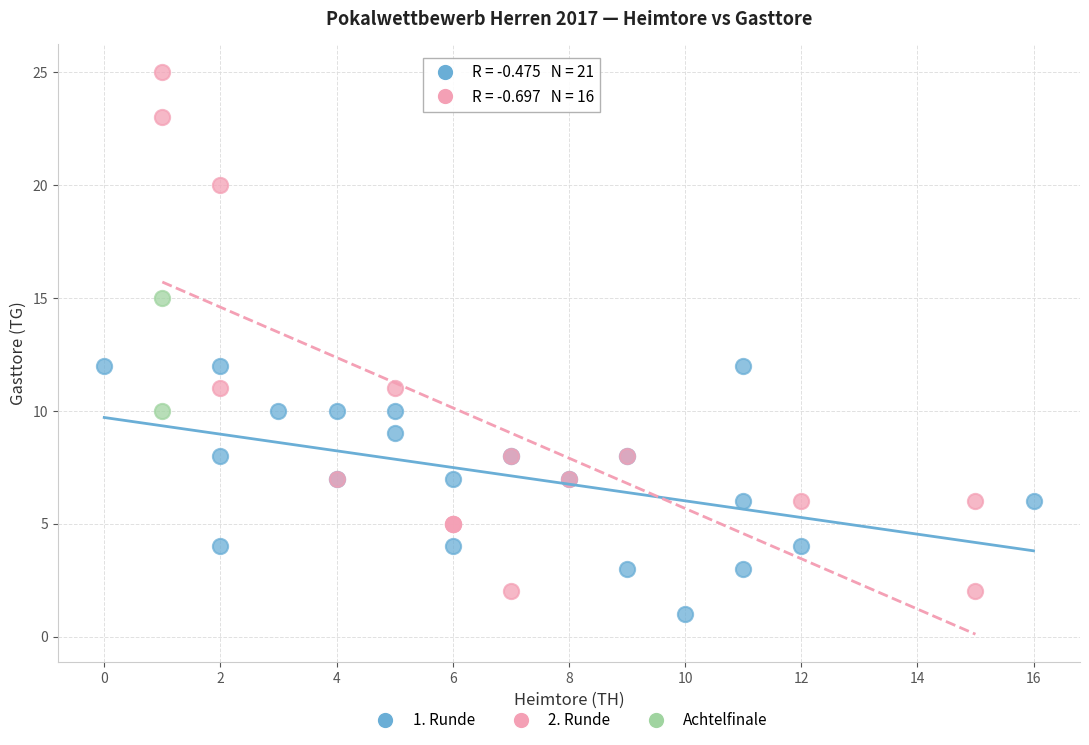

Which series contains the highest Y value?

2. Runde